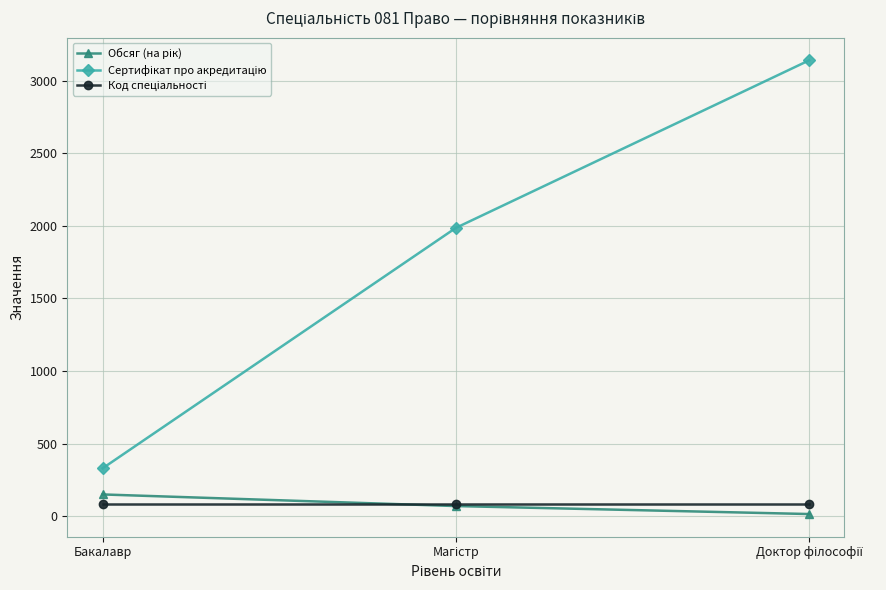

What is the label of the 3rd point from the right?

Бакалавр